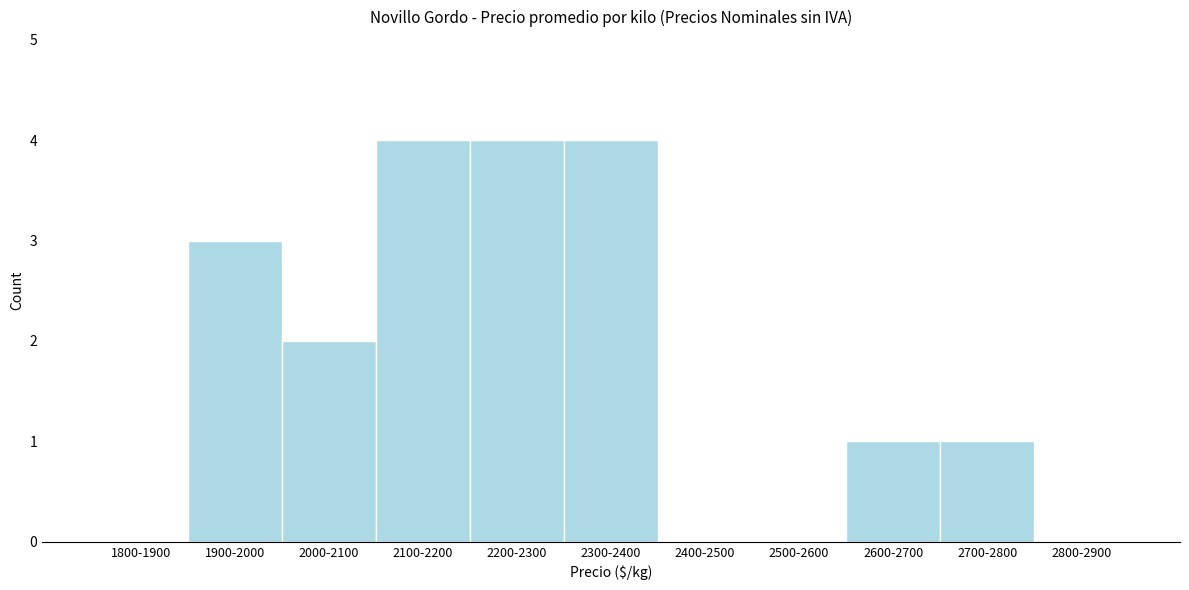

Reading left to right, what are all the values shown in this chart?

1800-1900=0	1900-2000=3	2000-2100=2	2100-2200=4	2200-2300=4	2300-2400=4	2400-2500=0	2500-2600=0	2600-2700=1	2700-2800=1	2800-2900=0